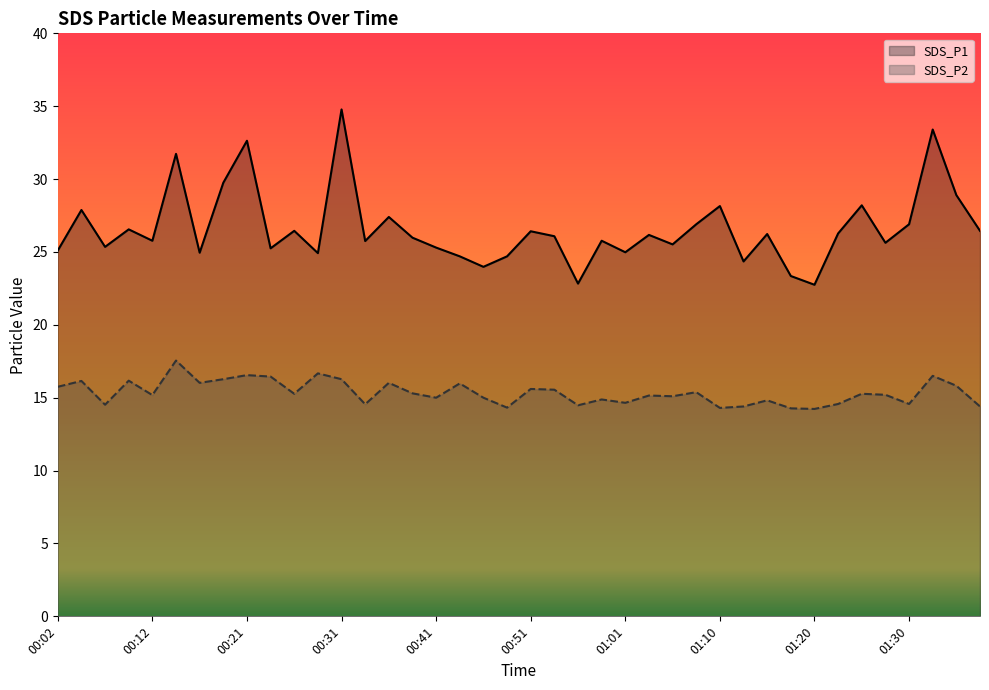

Where is the first local maximum for SDS_P1?

00:04